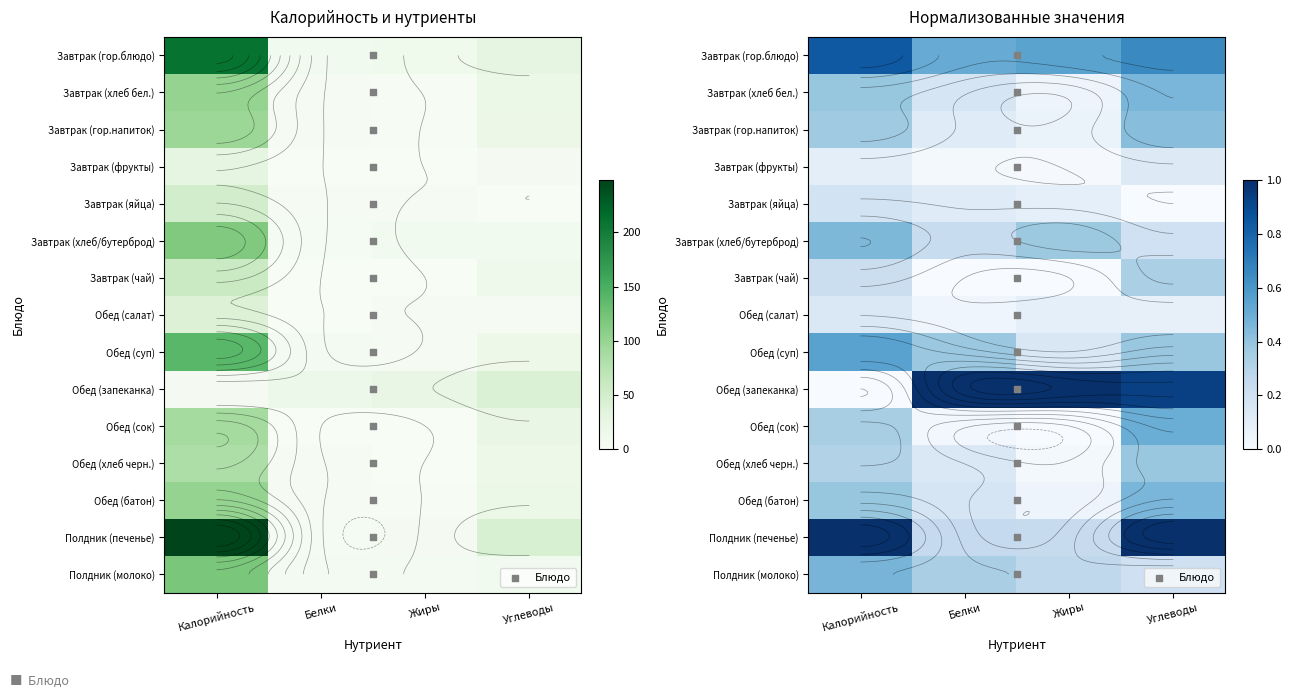

List the labels in order of Завтрак (фрукты) value, largest first.

Калорийность, Углеводы, Белки, Жиры